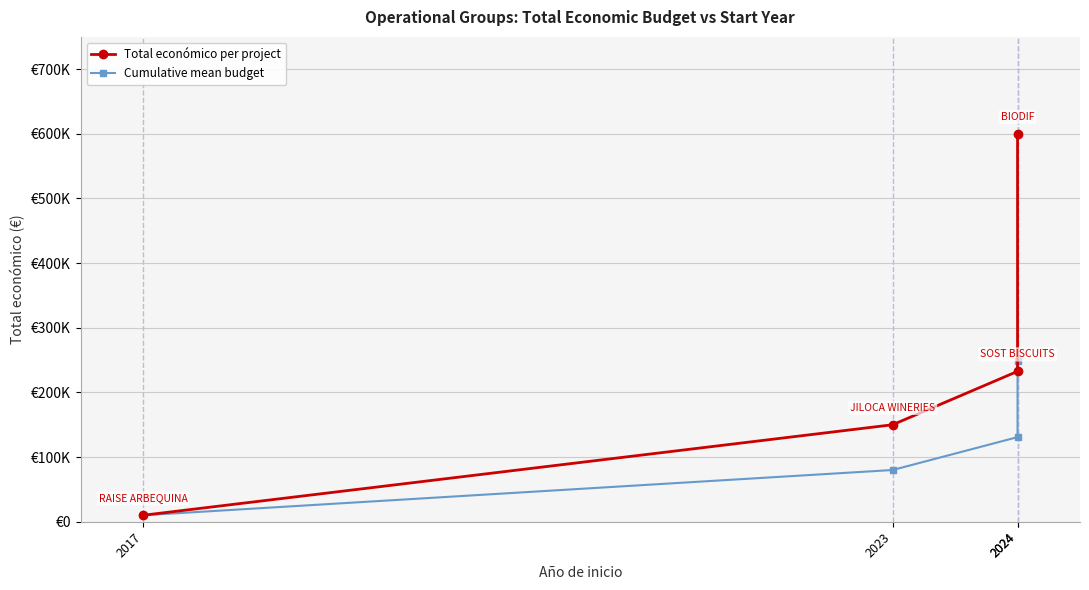

At which category is the sum across all series the highest?

2024